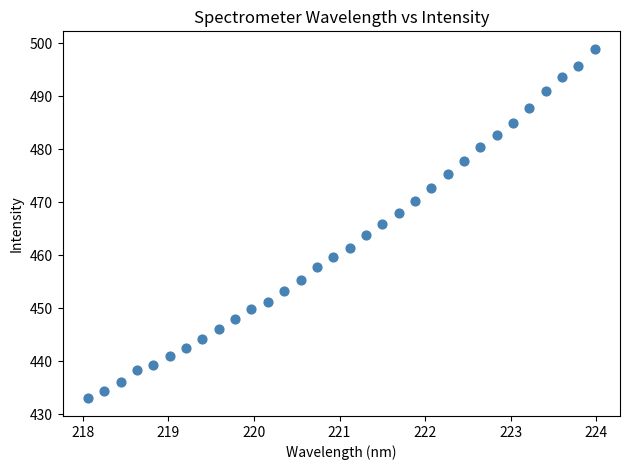

What is the range of X values (max minus min)?

5.9